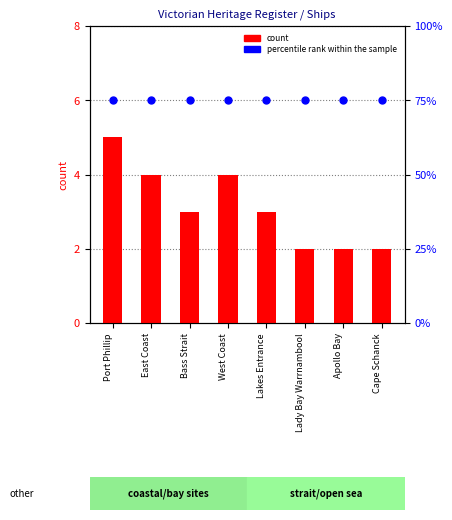

What is the value of the count bar at the 7th from the left?

2